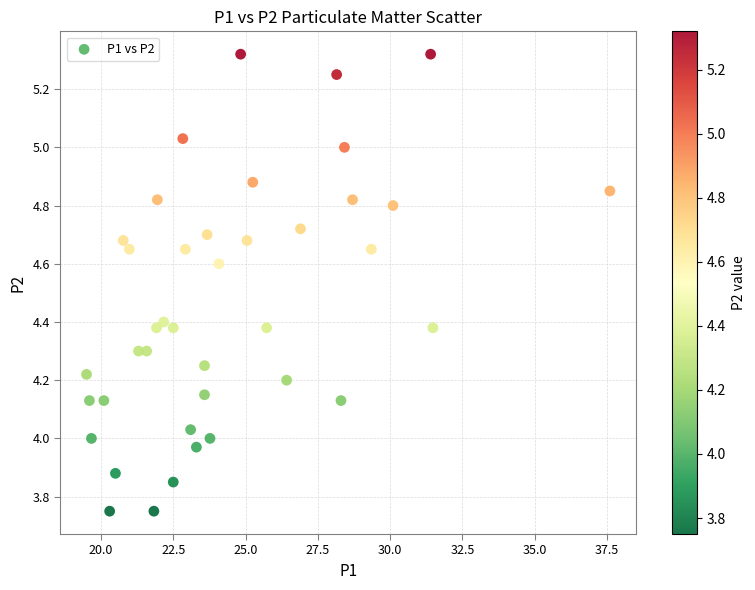

What is the range of X values (max minus min)?

18.1